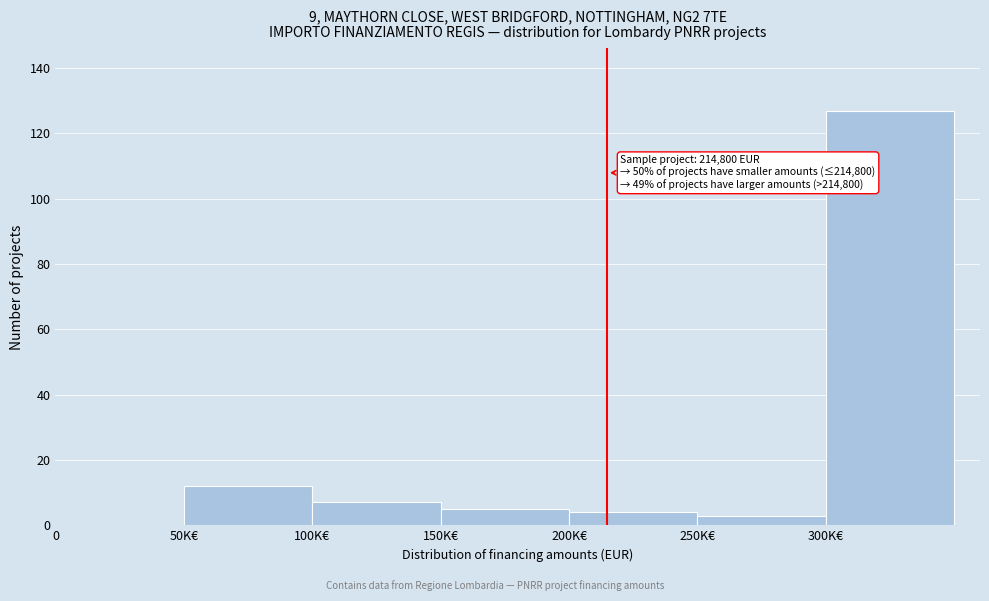

Reading left to right, transcribe all the data shown in this chart.

0=0	50K€=12	100K€=7	150K€=5	200K€=4	250K€=3	300K€=127